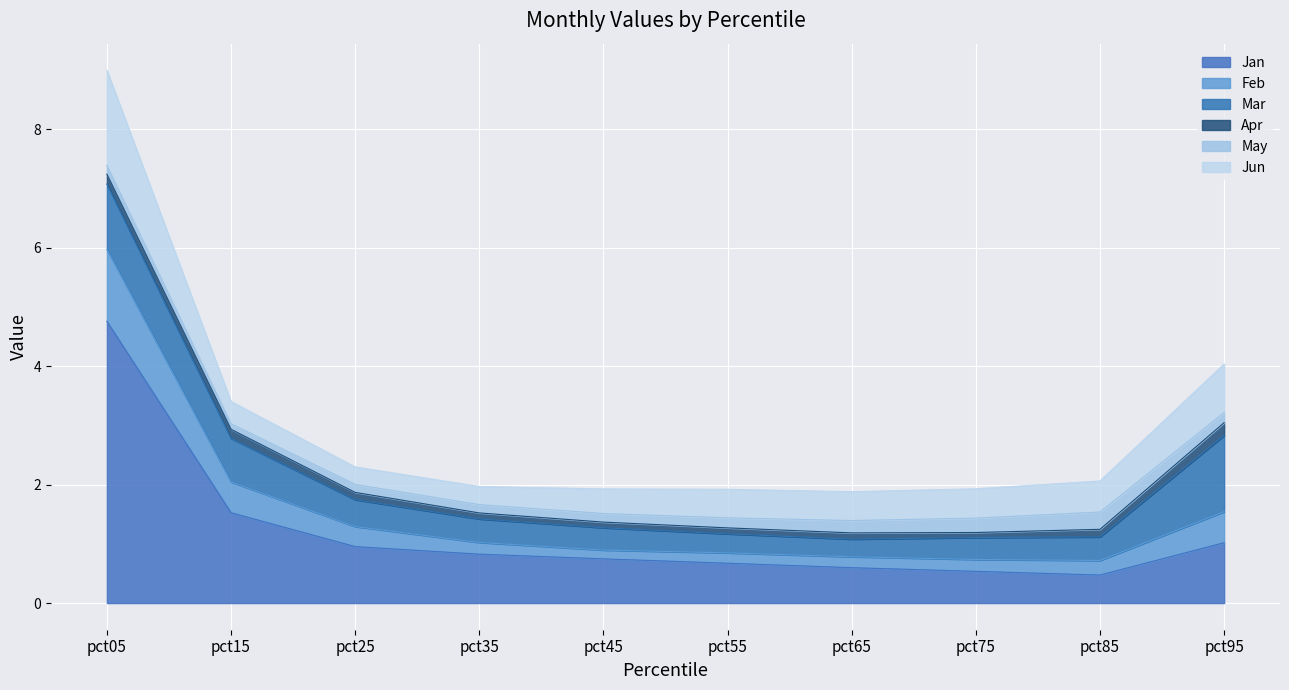

What is the approximate value of Jun at pct15?

0.4